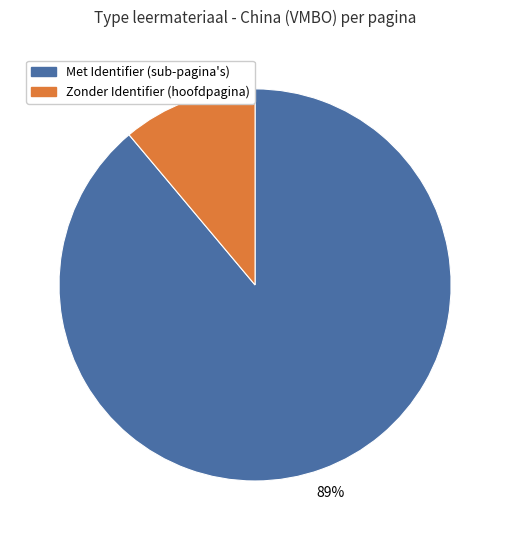

Does Zonder Identifier (hoofdpagina) represent more than half of the total?

No